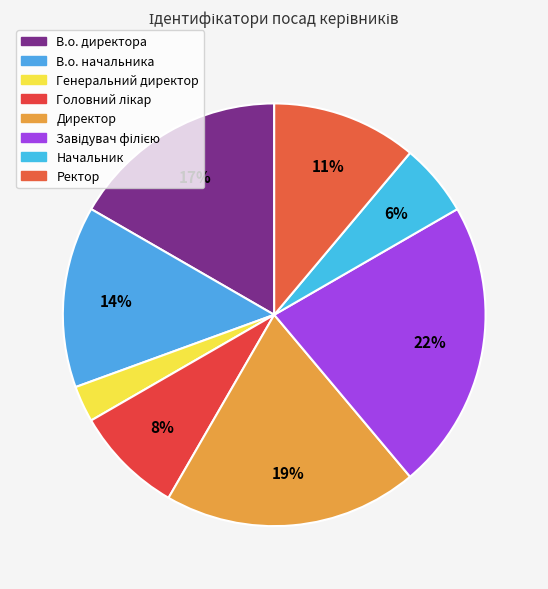

To the nearest percent, what percentage of the pie is Директор?

19%